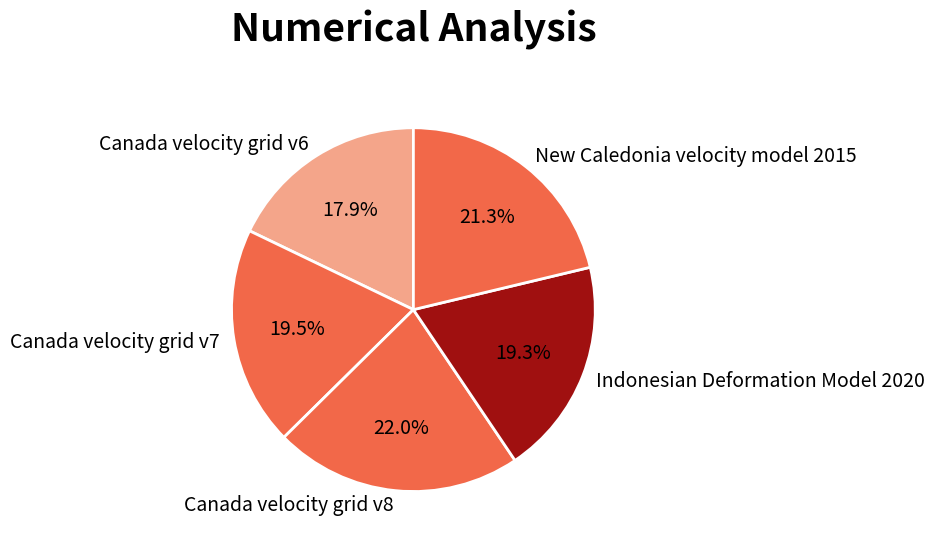

Which slice is the largest?

Canada velocity grid v8